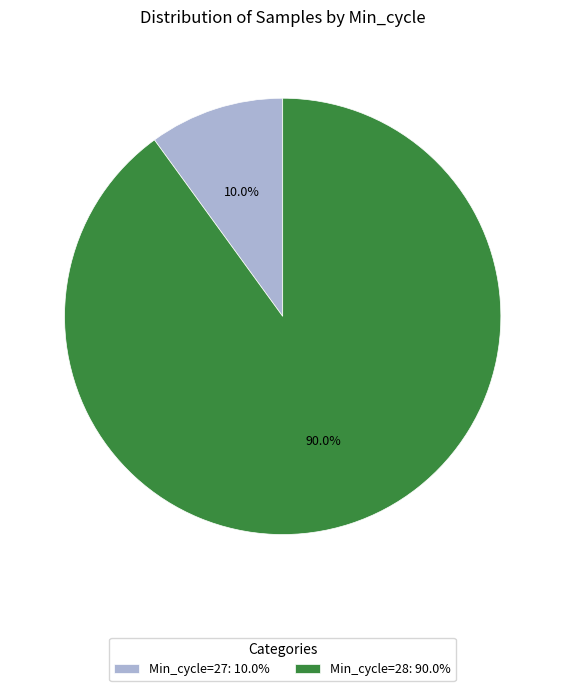

Which slice represents more than half of the pie?

Min_cycle=28: 90.0%